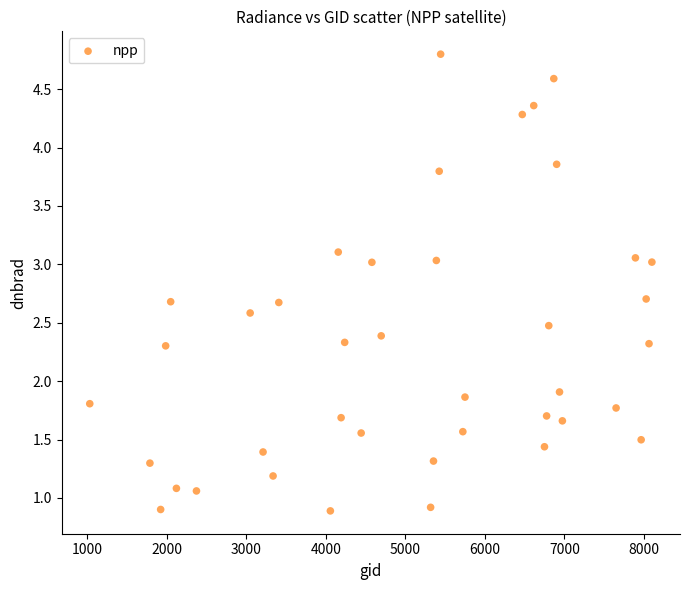

What is the range of X values (max minus min)?

7065.0